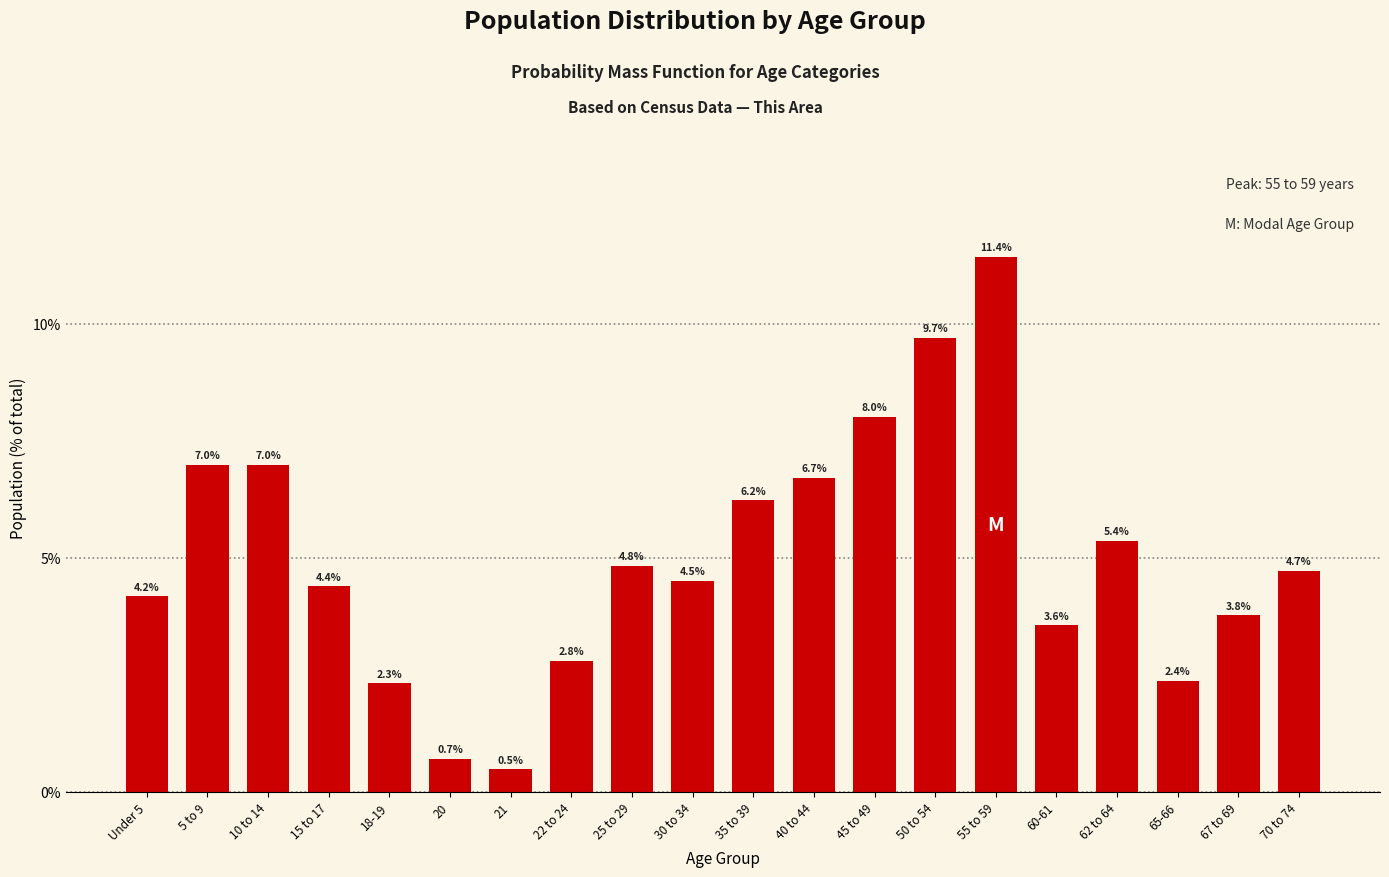

Reading left to right, list all the values displayed in this chart.

Under 5=4.2	5 to 9=7.0	10 to 14=7.0	15 to 17=4.4	18-19=2.3	20=0.7	21=0.5	22 to 24=2.8	25 to 29=4.8	30 to 34=4.5	35 to 39=6.2	40 to 44=6.7	45 to 49=8.0	50 to 54=9.7	55 to 59=11.4	60-61=3.6	62 to 64=5.4	65-66=2.4	67 to 69=3.8	70 to 74=4.7